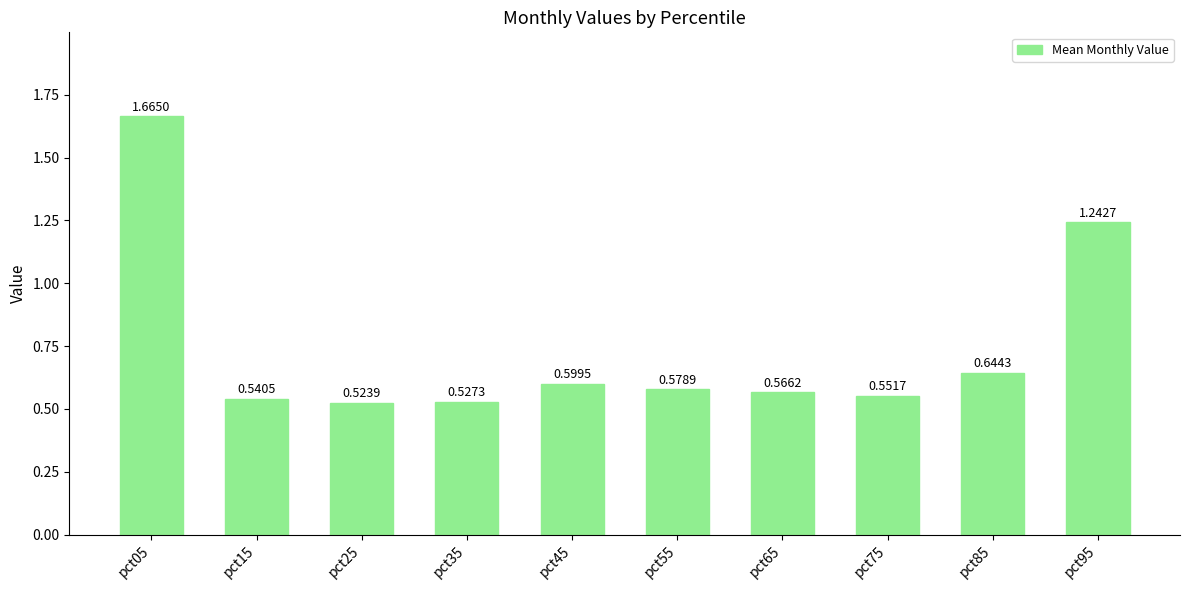

What is the difference between the maximum and minimum values?

1.1